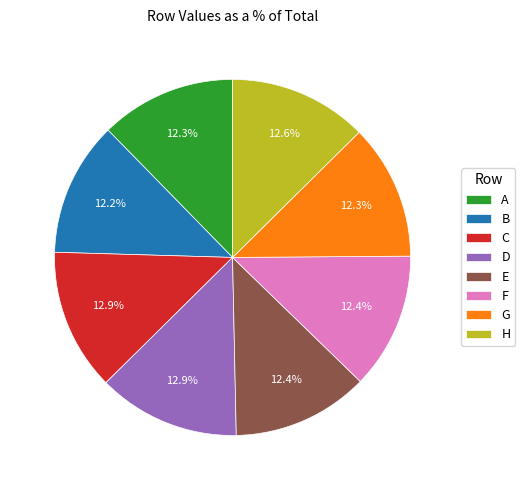

What percentage is the A slice, to the nearest percent?

12%